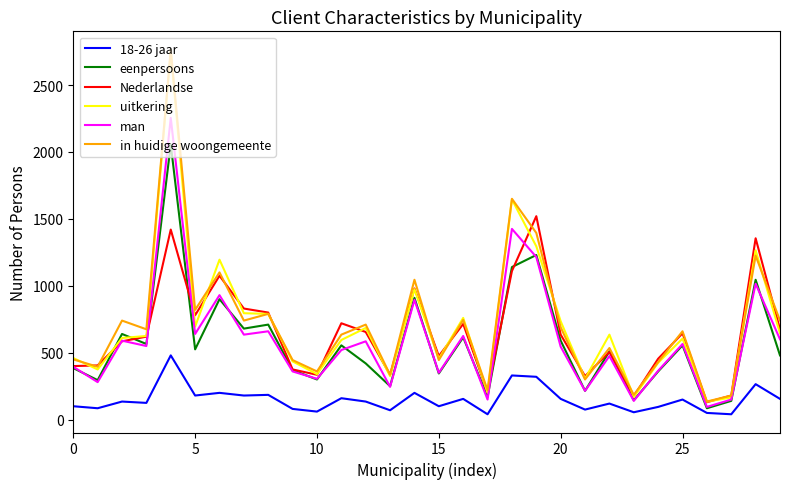

Which series ends up on top after the final intersection of eenpersoons and uitkering?

uitkering